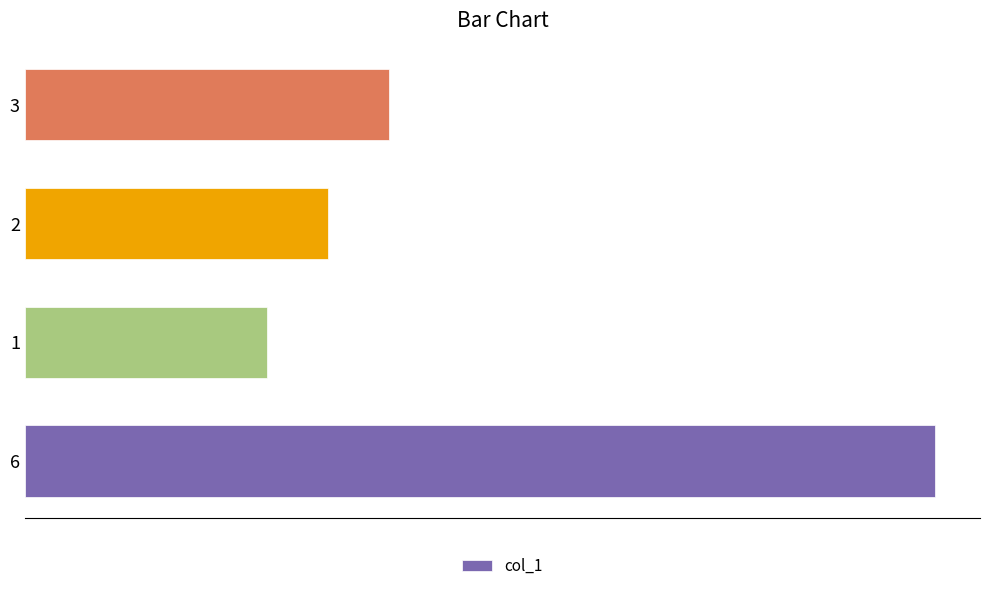

What is the greatest value displayed?

15